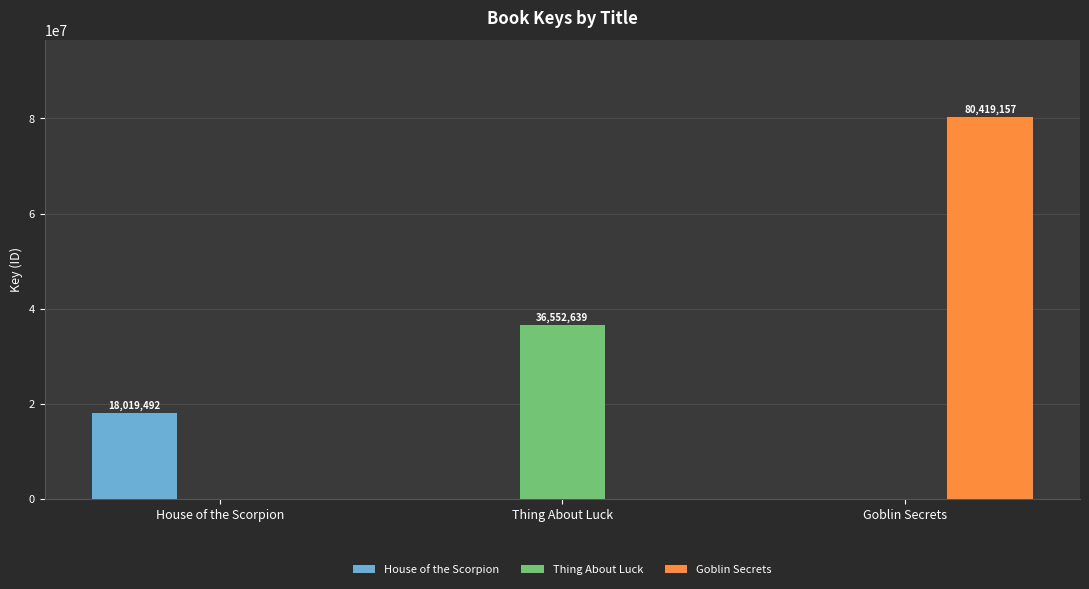

How many values in the Thing About Luck series exceed 0?

1